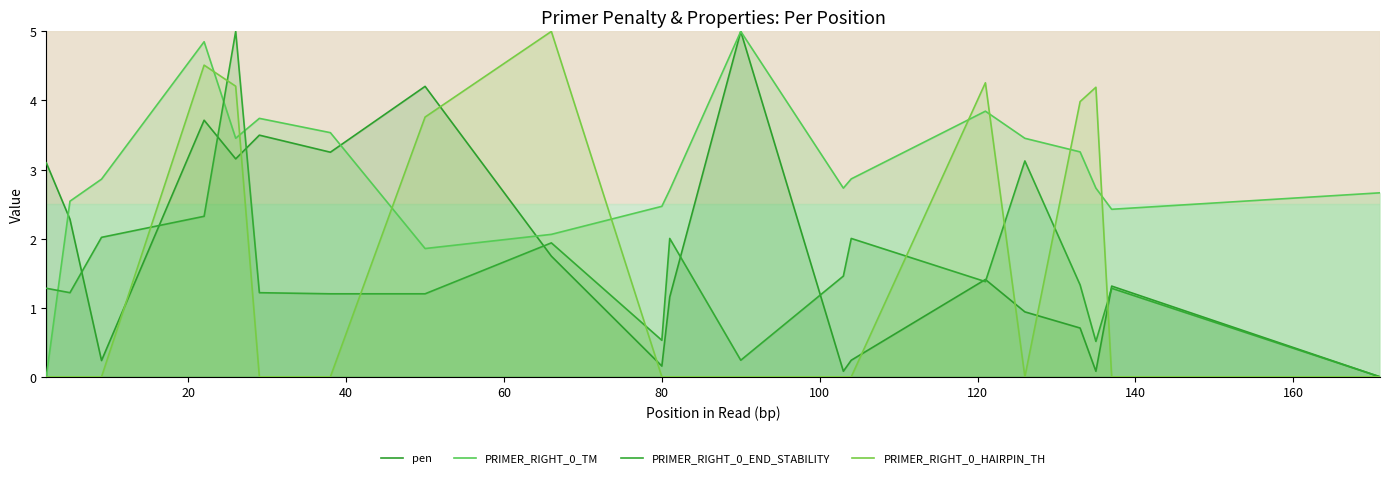

Which series changed the most between 120 and 160?

PRIMER_RIGHT_0_HAIRPIN_TH